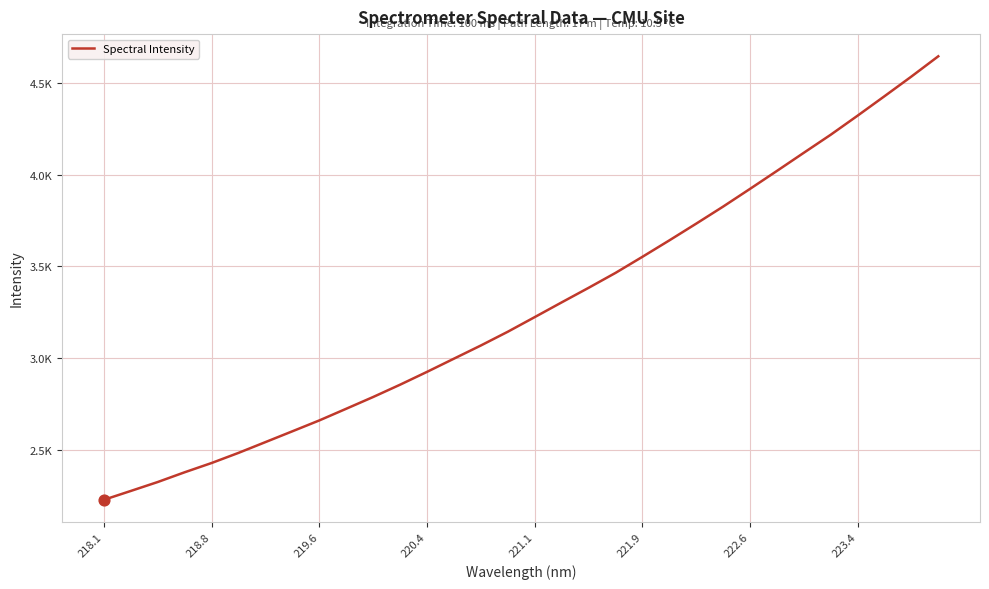

Does the chart have visible grid lines?

Yes